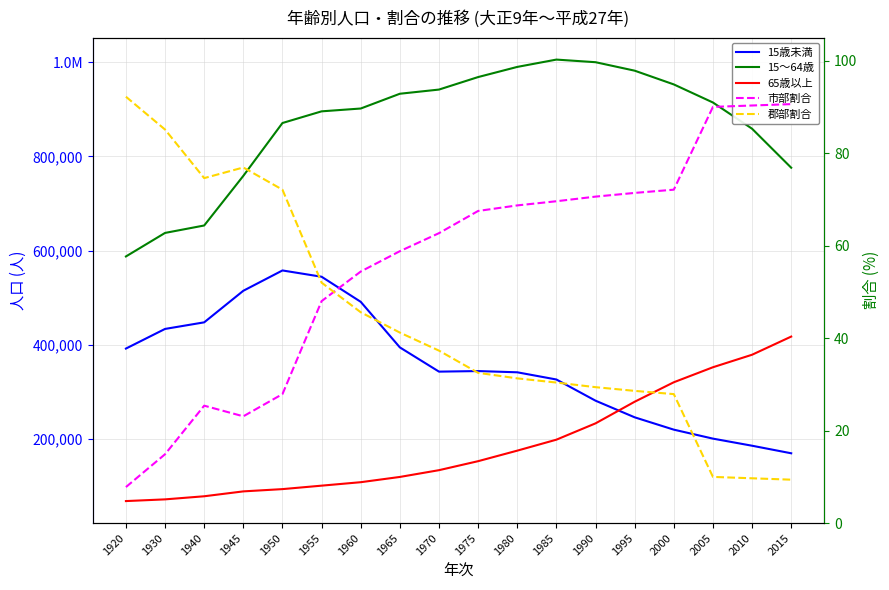

What is the spread (max minus min) of values at 1945?

758767.9